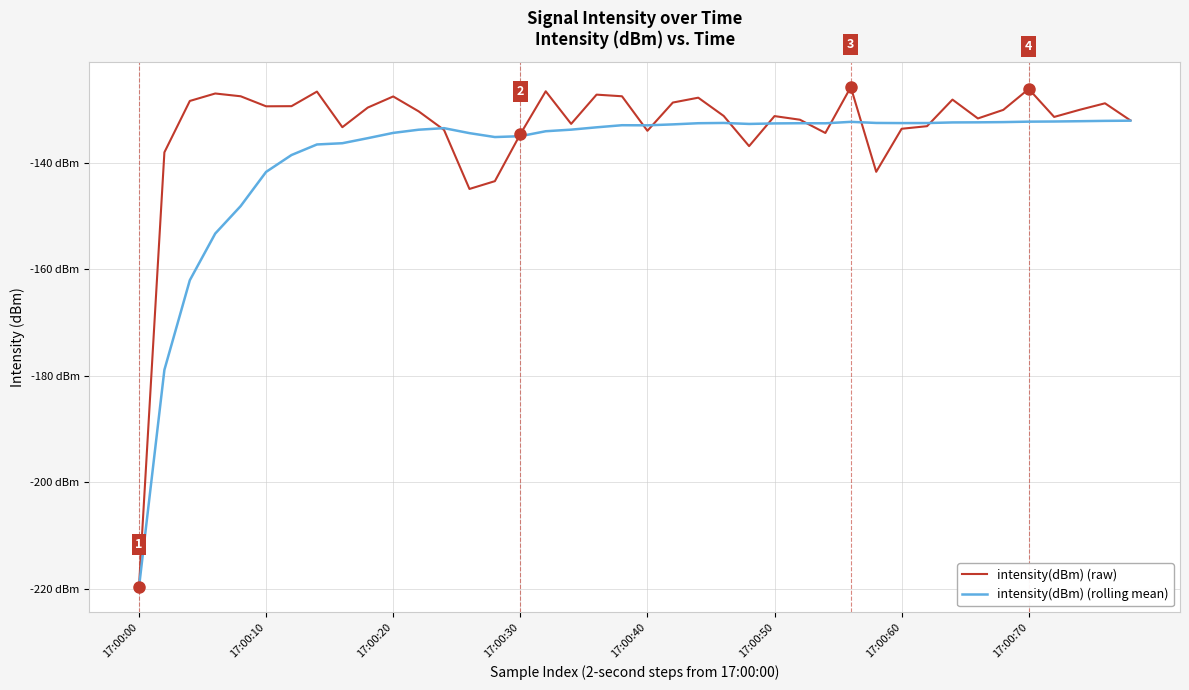

What is the value of the intensity(dBm) (rolling mean) point at the 9th from the left?

-136.4